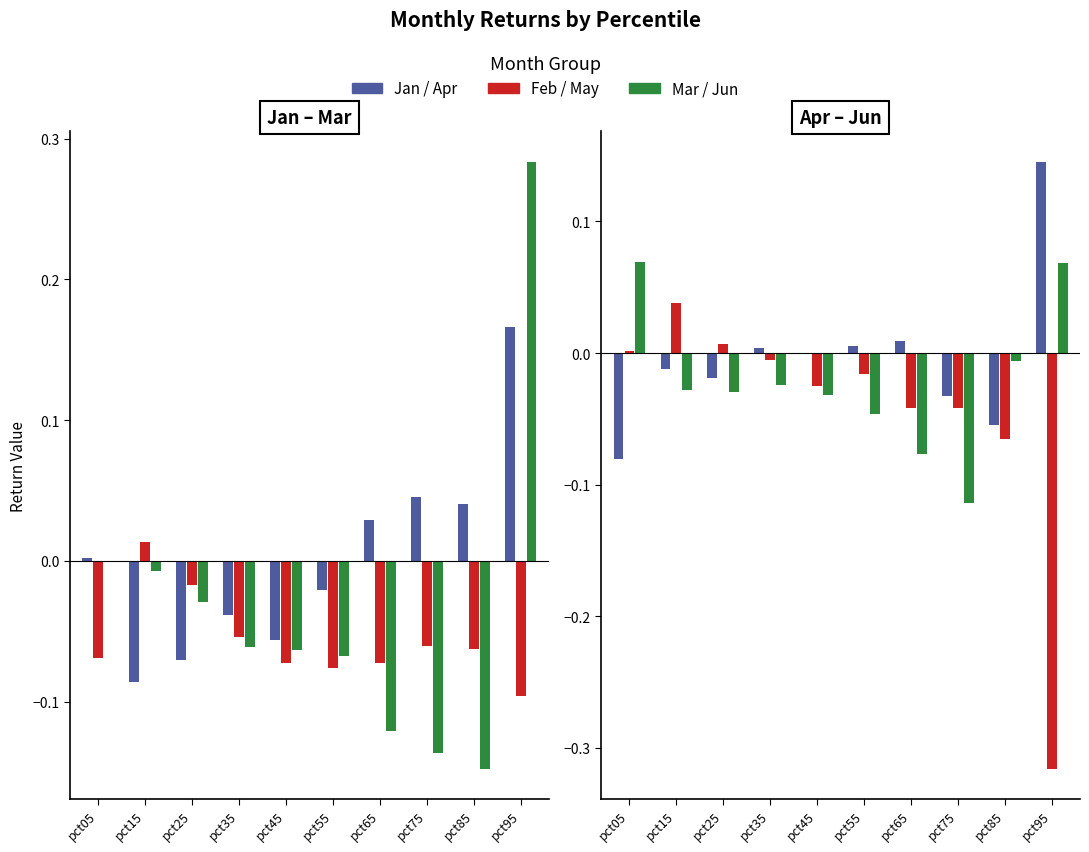

What is the difference between the maximum and second lowest values in the Feb series?

0.1